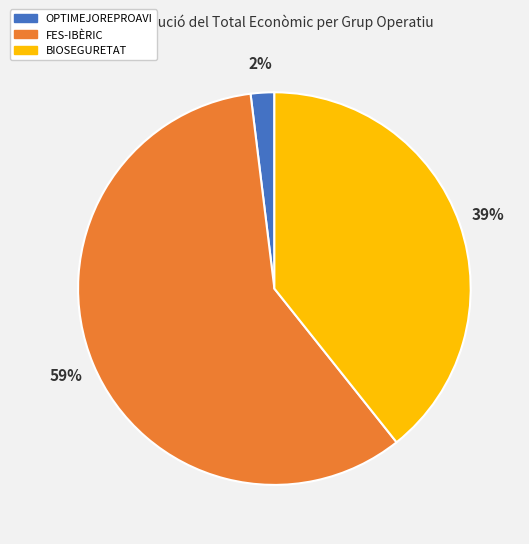

Is it true that FES-IBÈRIC is 59% of the pie?

True